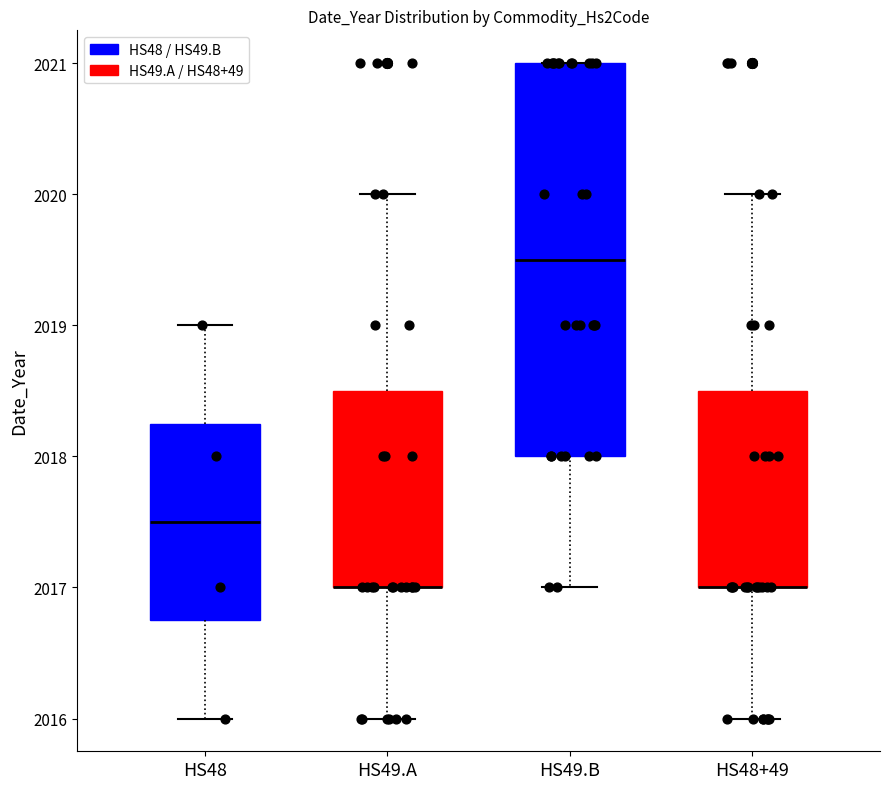

Reading left to right, read every box against the y-axis: the position of its median line, the range the box covers, and the ends of its whiskers. The values are not printed on the chart, so give them approximately, as read against the axis.

HS48: median 2017.5, box 2016.8 to 2018.3, whiskers 2016.0 to 2019.0
HS49.A: median 2017.0 (drawn on the box's lower edge), box 2017.0 to 2018.5, whiskers 2016.0 to 2020.0
HS49.B: median 2019.5, box 2018.0 to 2021.0, whiskers 2017.0 to 2021.0
HS48+49: median 2017.0 (drawn on the box's lower edge), box 2017.0 to 2018.5, whiskers 2016.0 to 2020.0